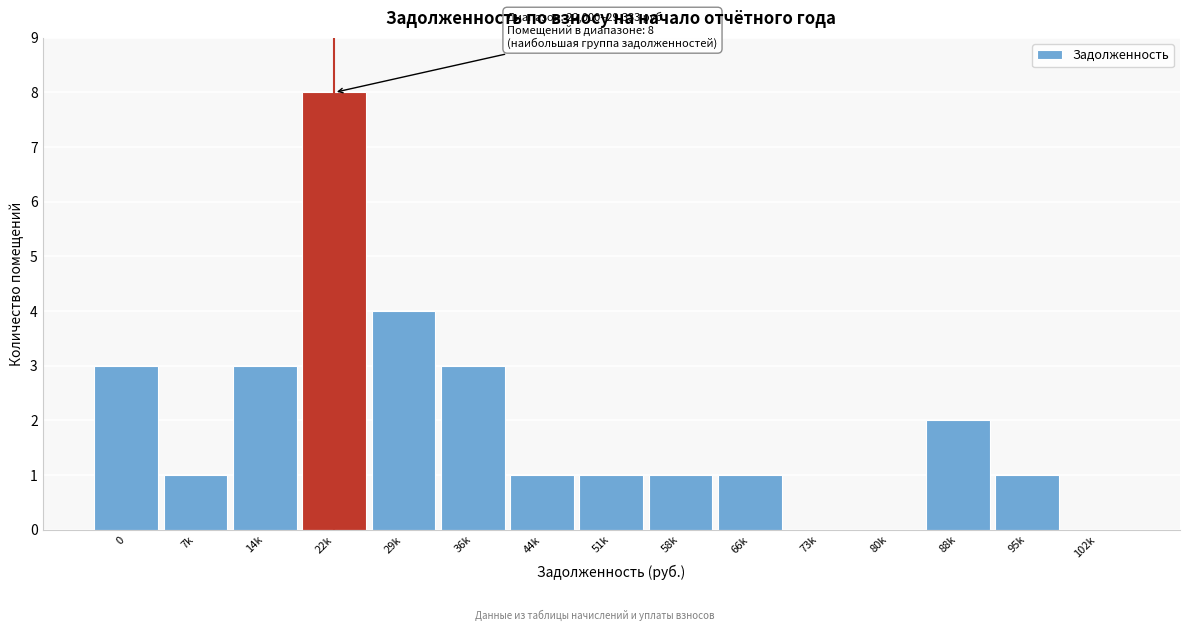

Reading left to right, extract all data points from this chart.

0=3	7k=1	14k=3	22k=8	29k=4	36k=3	44k=1	51k=1	58k=1	66k=1	73k=0	80k=0	88k=2	95k=1	102k=0